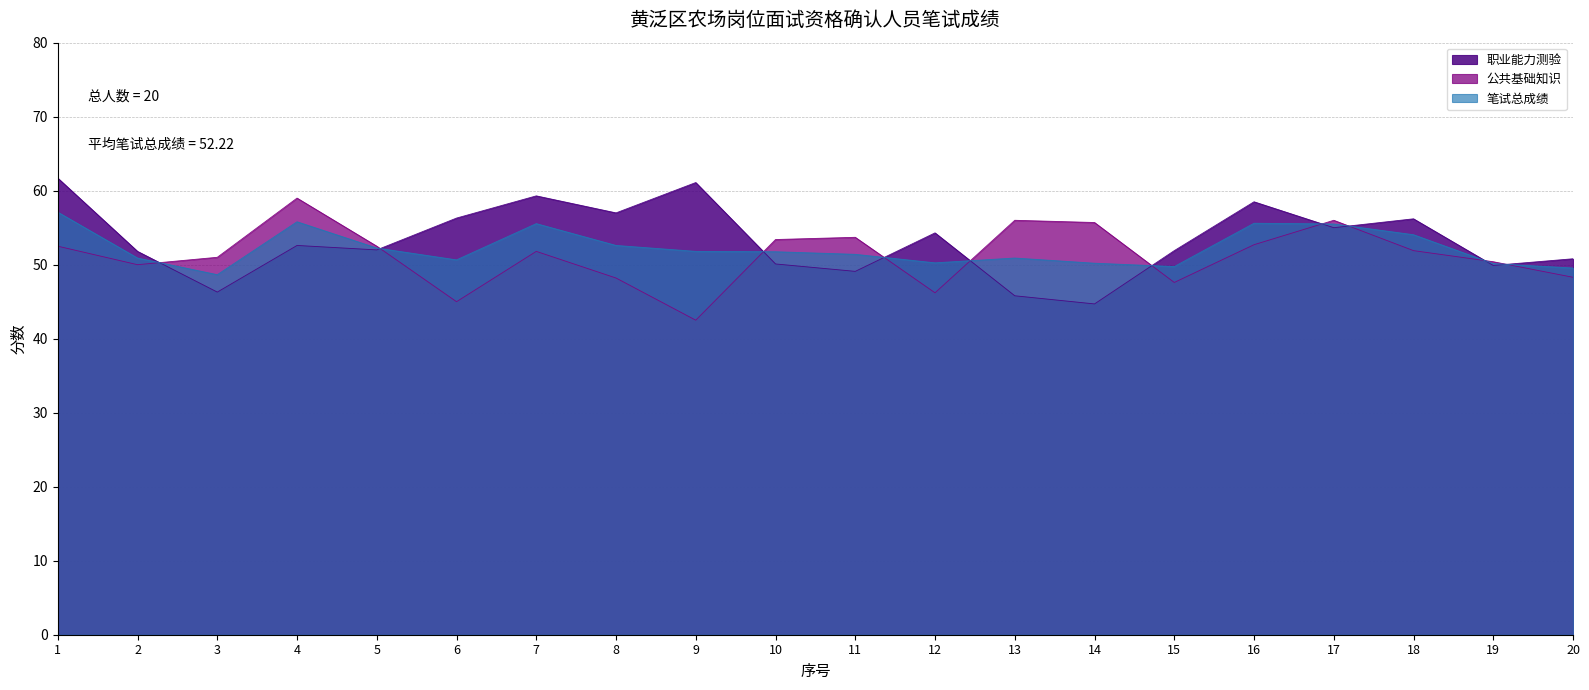

In 笔试总成绩, how many points are higher than both neighbors (excluding endpoints)?

4